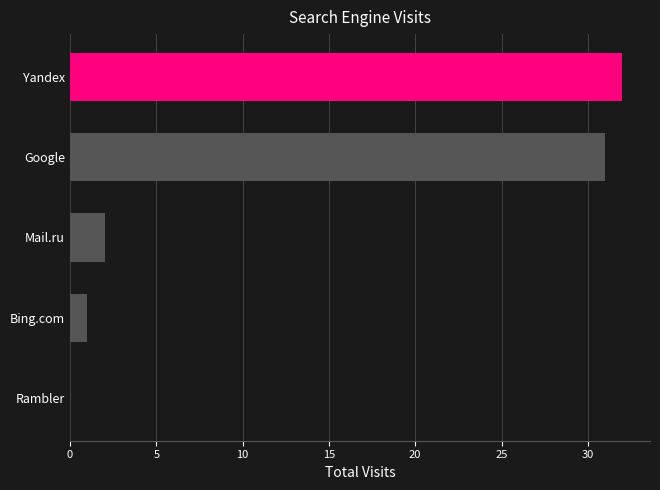

What is the difference between the values at Yandex and Mail.ru?

30